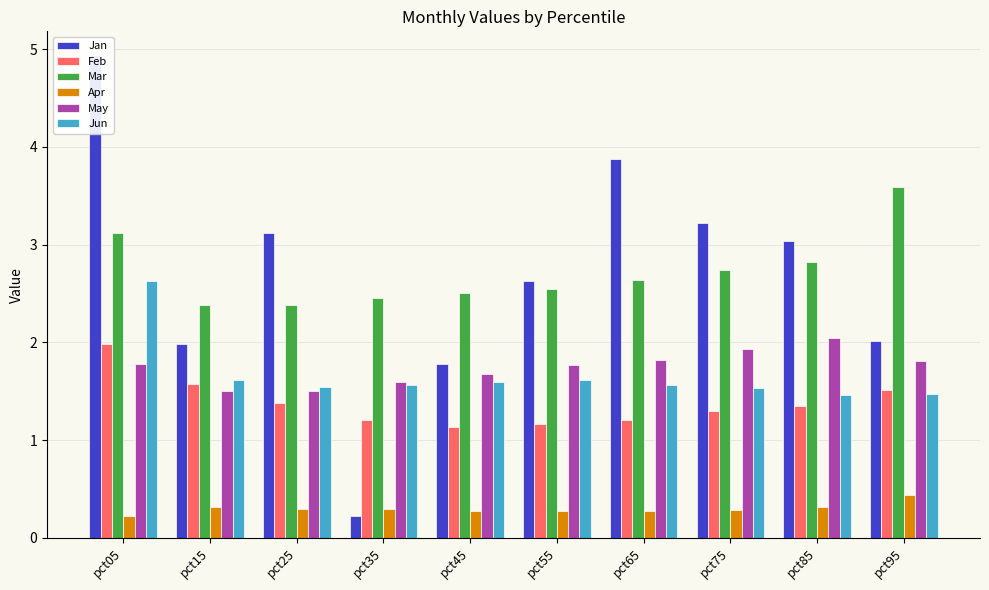

What is the minimum value for Apr?

0.2